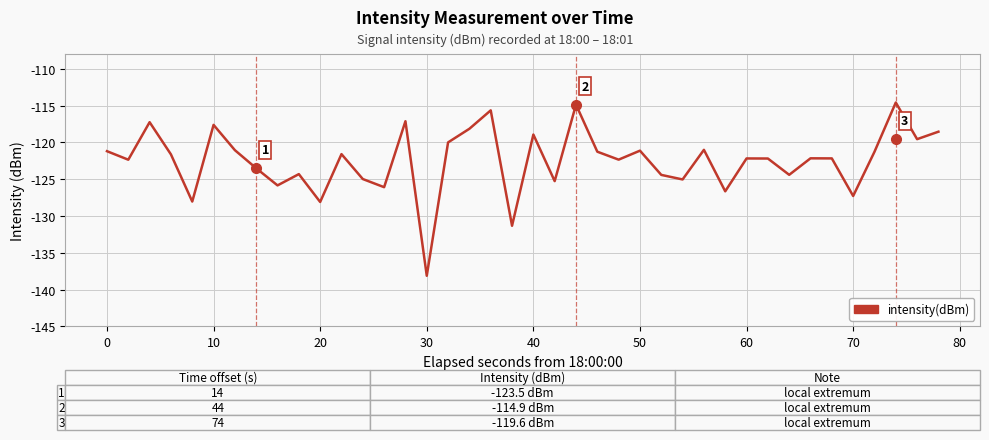

What is the greatest value displayed?

-114.6